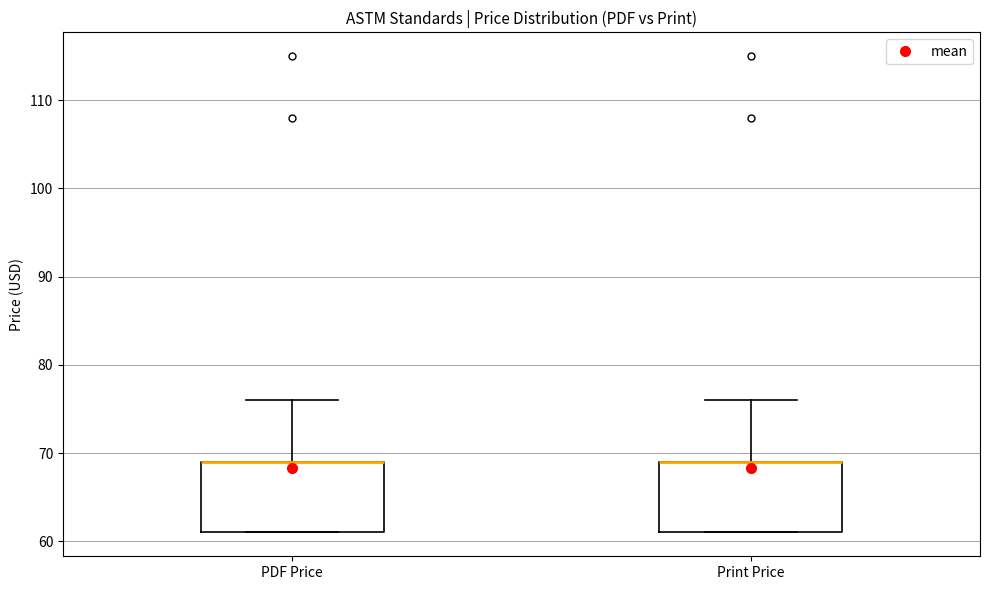

Reading left to right, read every box against the y-axis: the position of its median line, the range the box covers, and the ends of its whiskers. The values are not printed on the chart, so give them approximately, as read against the axis.

PDF Price: median 69 (drawn on the box's upper edge), box 61 to 69, whiskers 61 to 76
Print Price: median 69 (drawn on the box's upper edge), box 61 to 69, whiskers 61 to 76